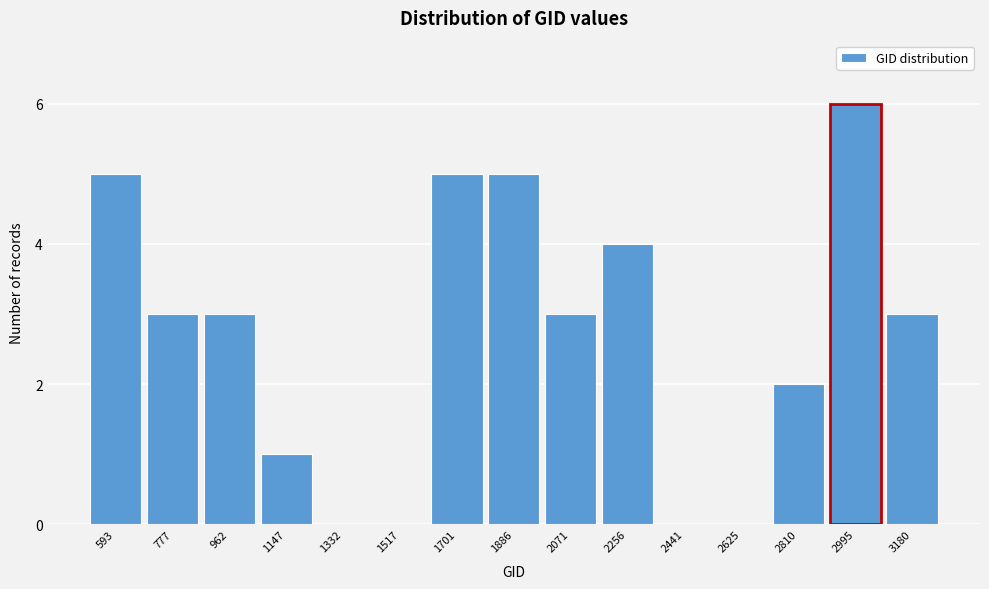

Reading left to right, list all the values displayed in this chart.

593=5	777=3	962=3	1147=1	1332=0	1517=0	1701=5	1886=5	2071=3	2256=4	2441=0	2625=0	2810=2	2995=6	3180=3